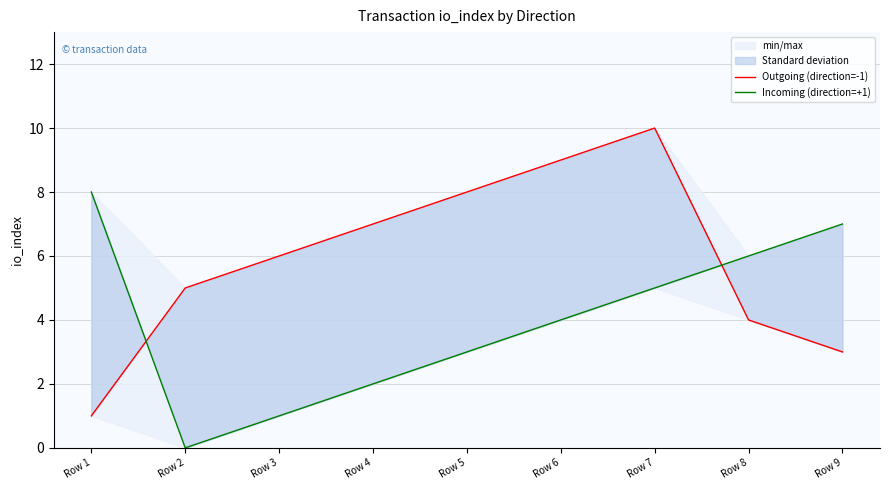

True or false: Incoming (direction=+1) has more than 2 points higher than both neighbors.

False